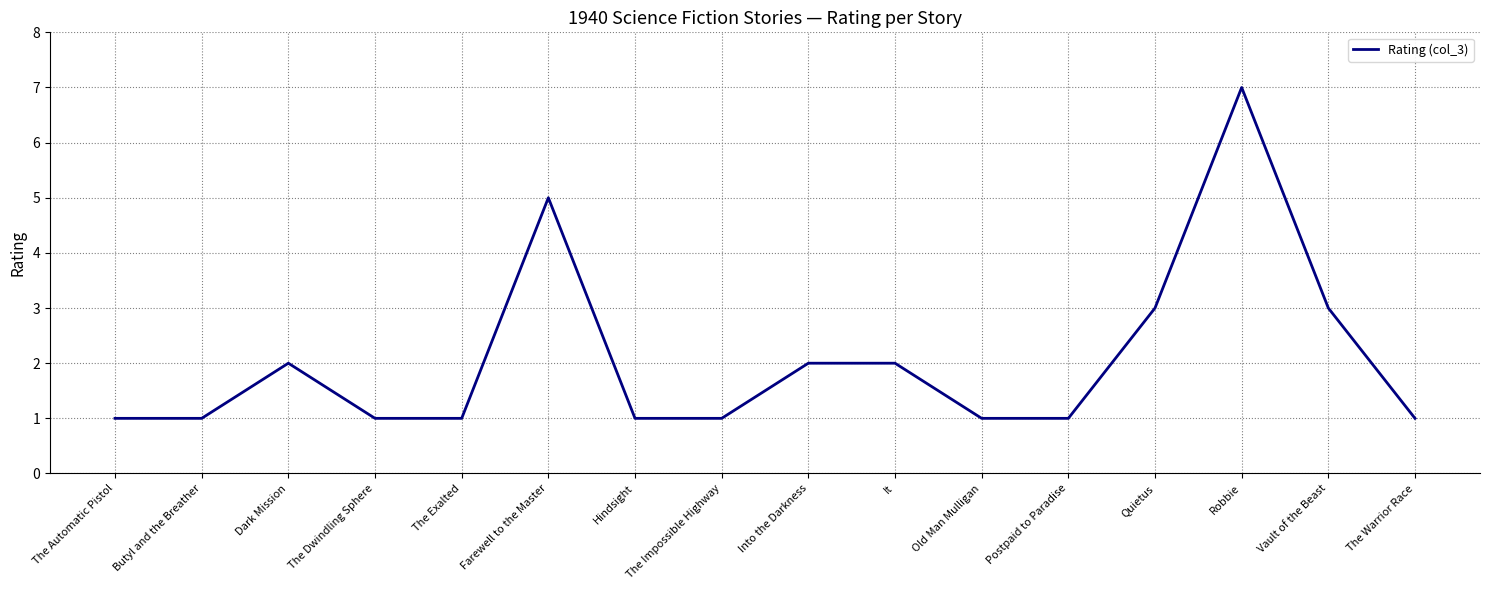

Which category has the highest value across all series?

Robbie